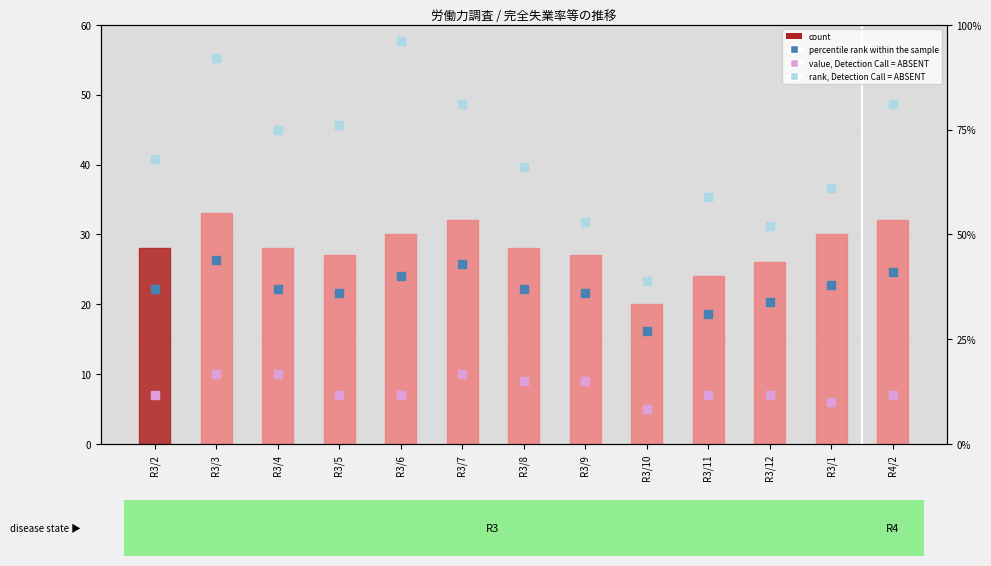

Which series contains the highest Y value?

count